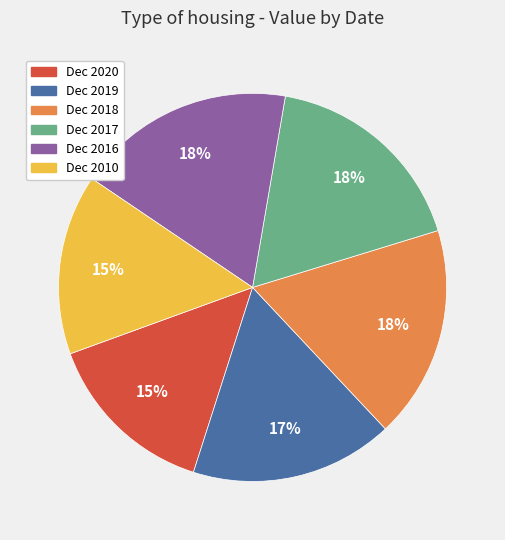

Is the sum of Dec 2016 and Dec 2010 greater than half?

No